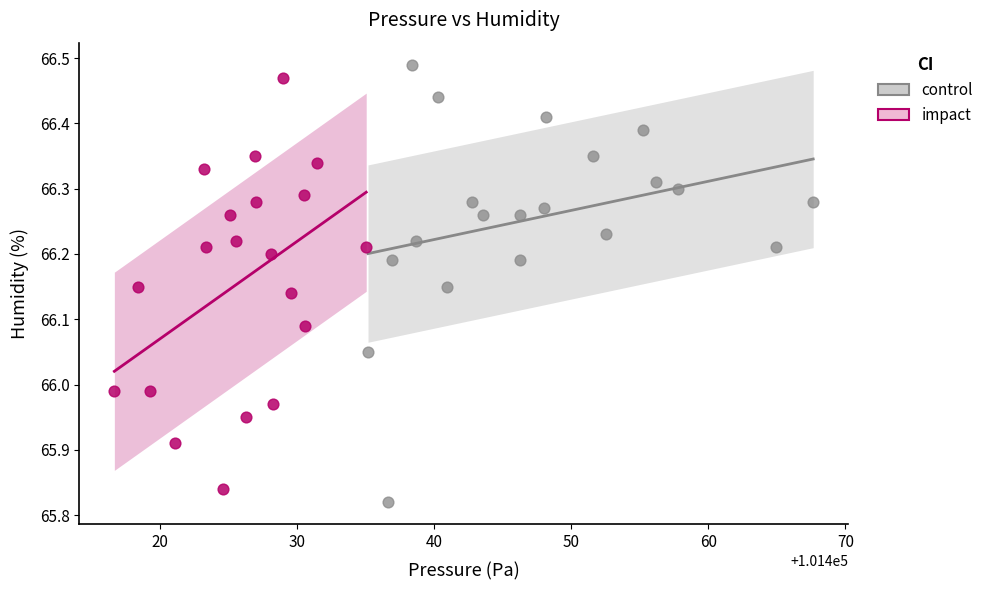

Which series has the widest spread of Y values?

control